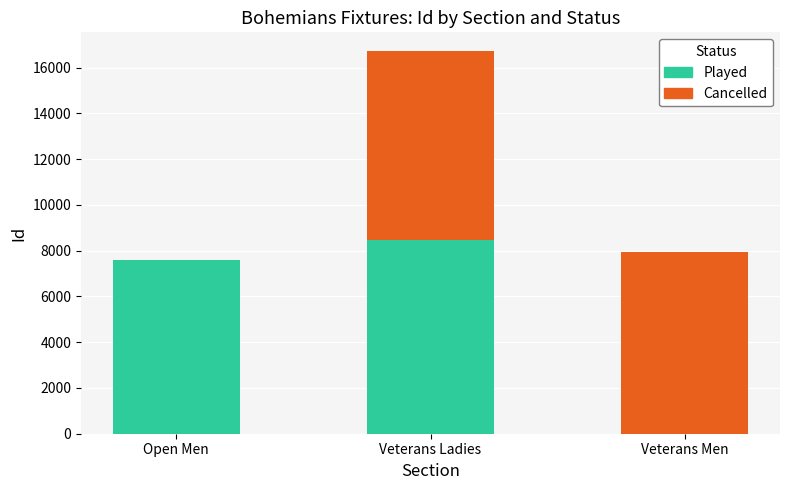

At which category is the sum across all series the highest?

Veterans Ladies